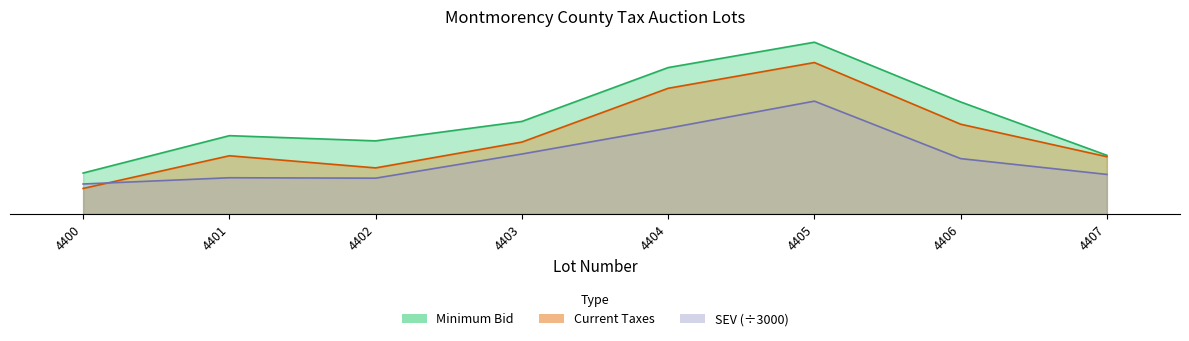

True or false: SEV and Minimum Bid intersect in this chart.

False